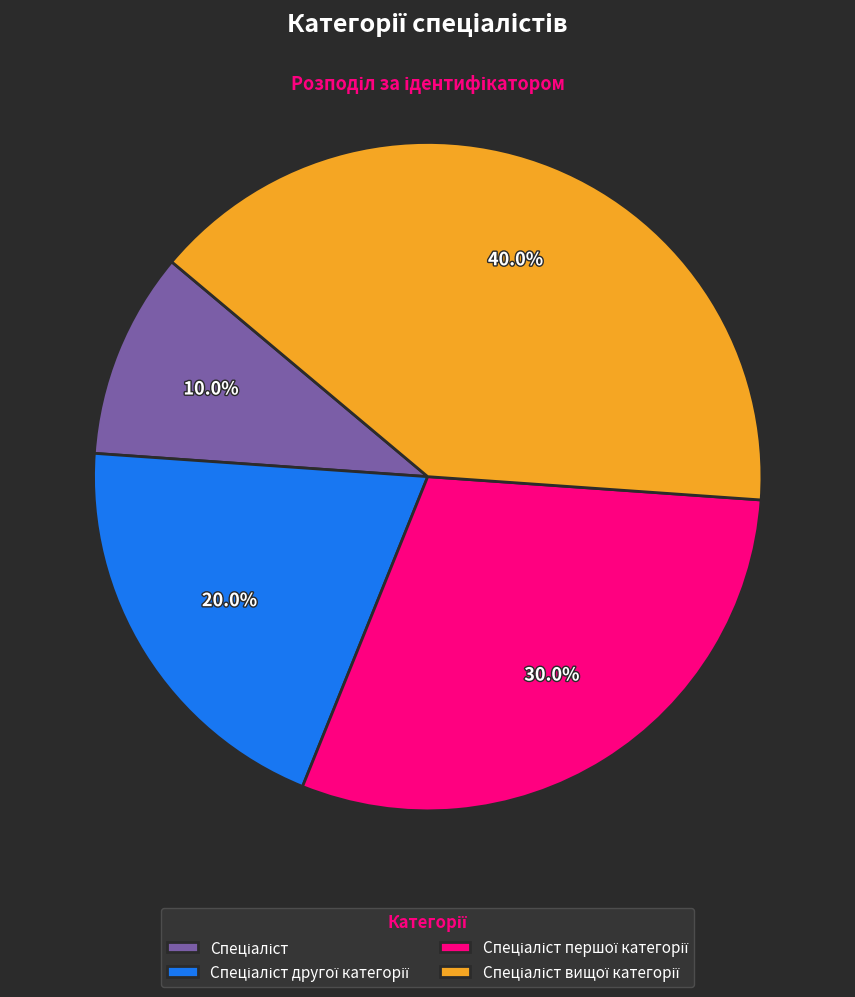

How many slices are in this pie chart?

4